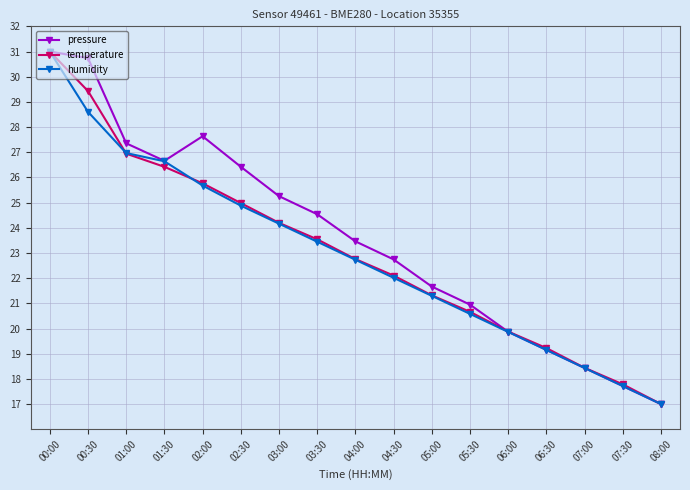

At which label is humidity closest to 24?

03:00